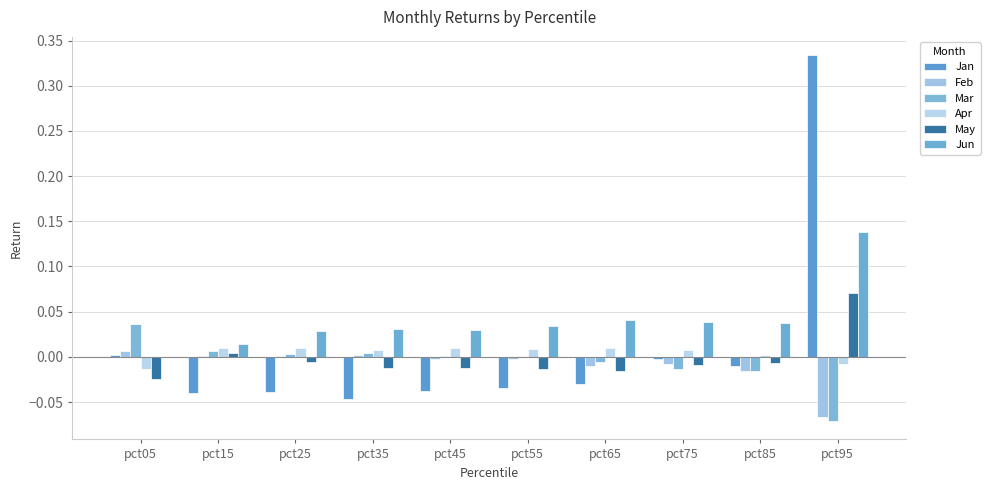

At which category is the sum across all series the highest?

pct95